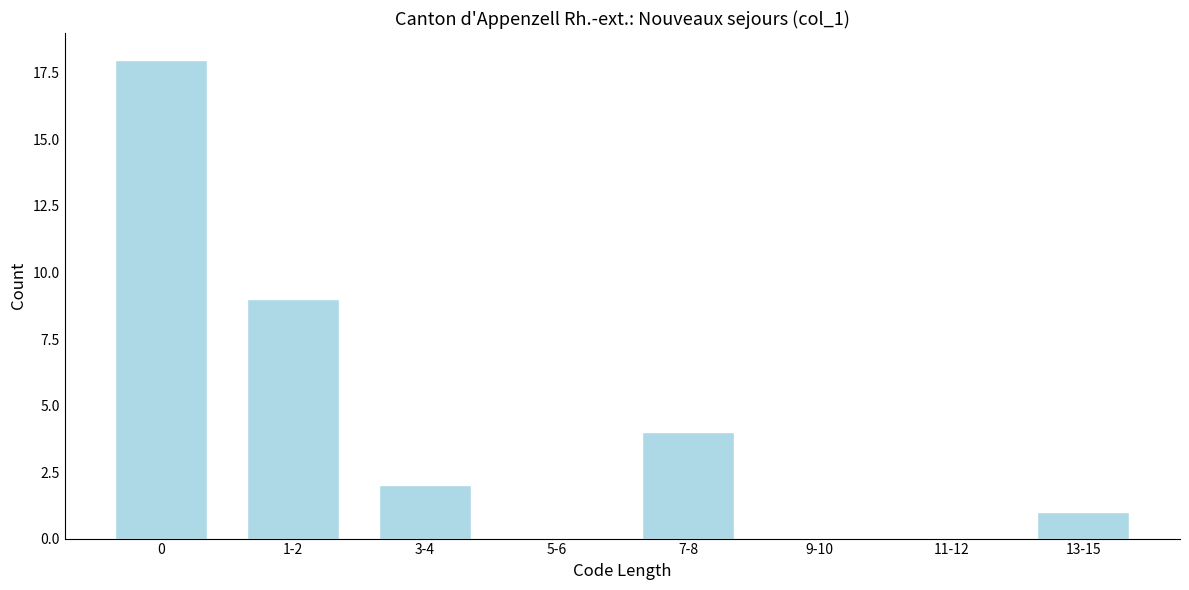

Reading left to right, transcribe all the data shown in this chart.

0=18	1-2=9	3-4=2	5-6=0	7-8=4	9-10=0	11-12=0	13-15=1